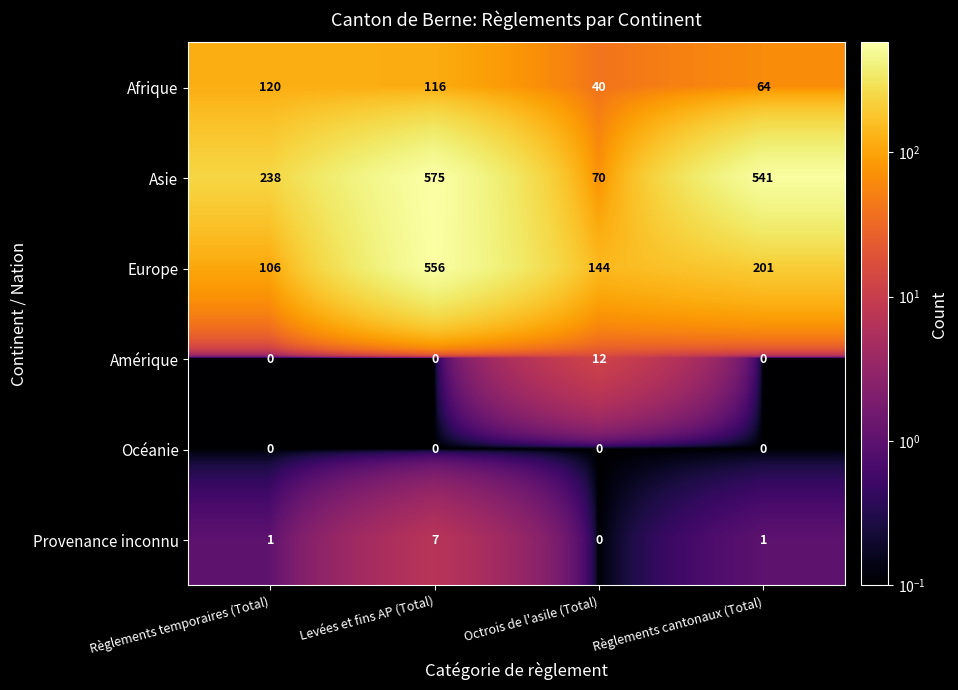

What is the total value across all series at Levées et fins AP (Total)?

1254